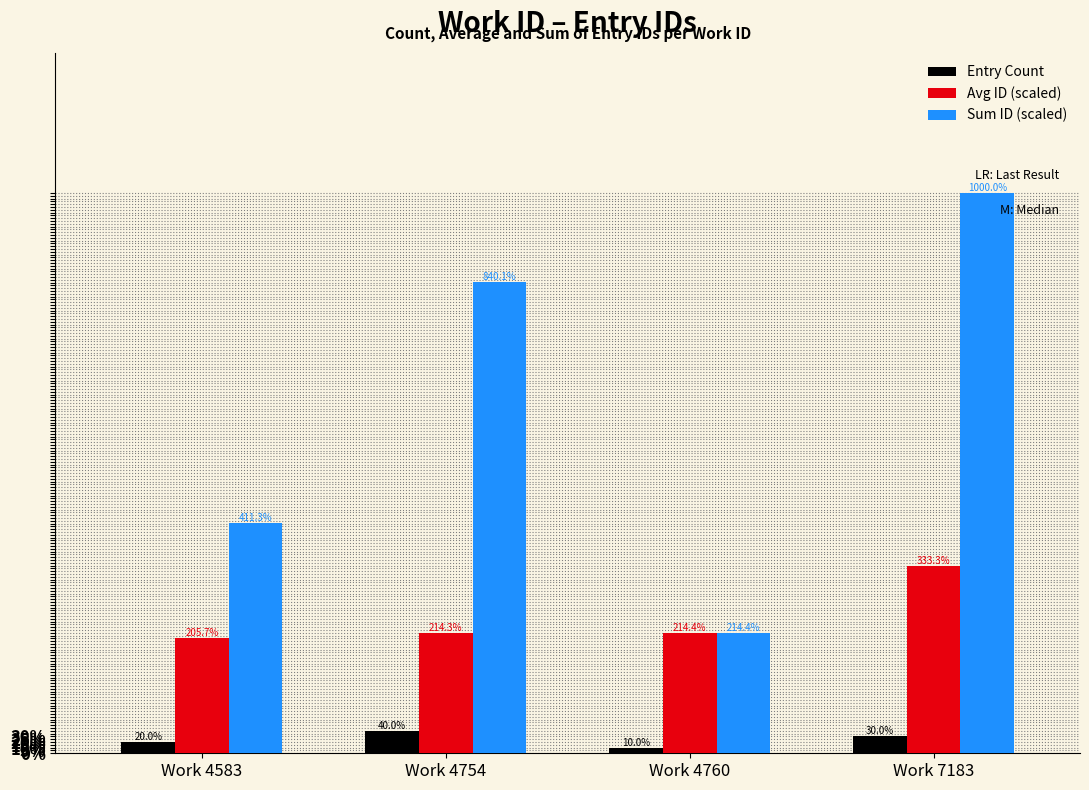

How many bars are there in total?

12